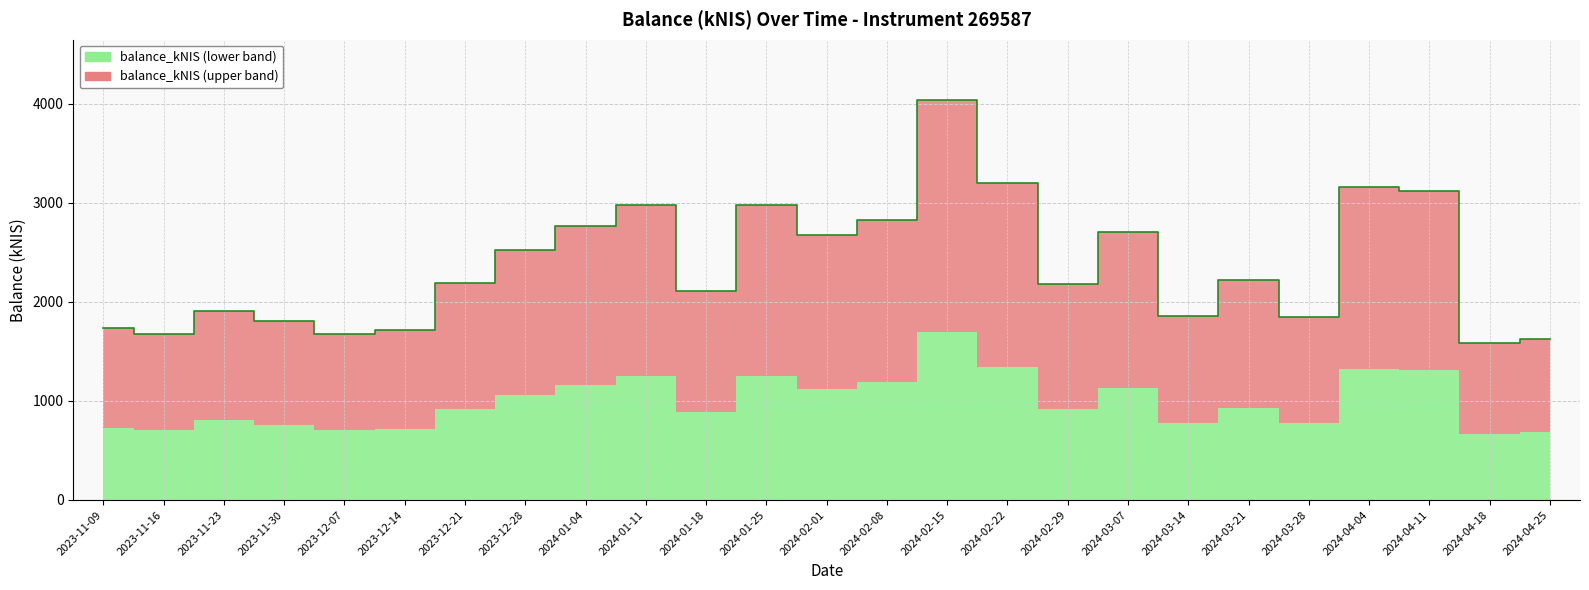

What is the change in value from 2024-01-25 to 2024-04-18?

-1393.5